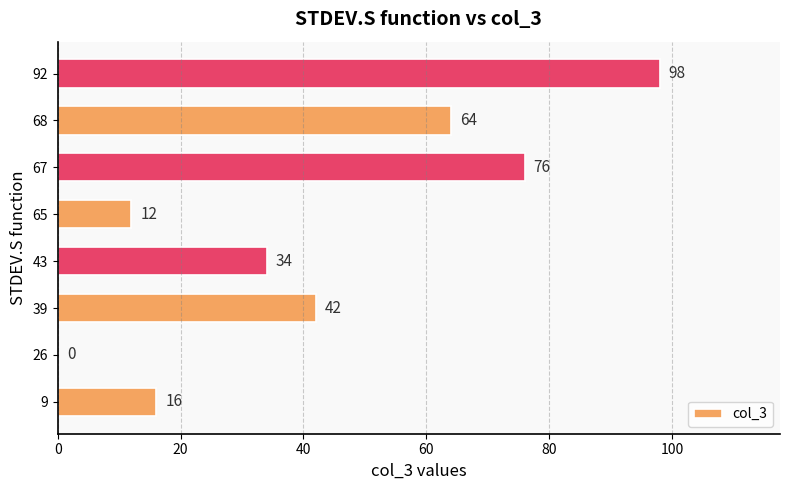

What is the change in value from 43 to 67?

+42